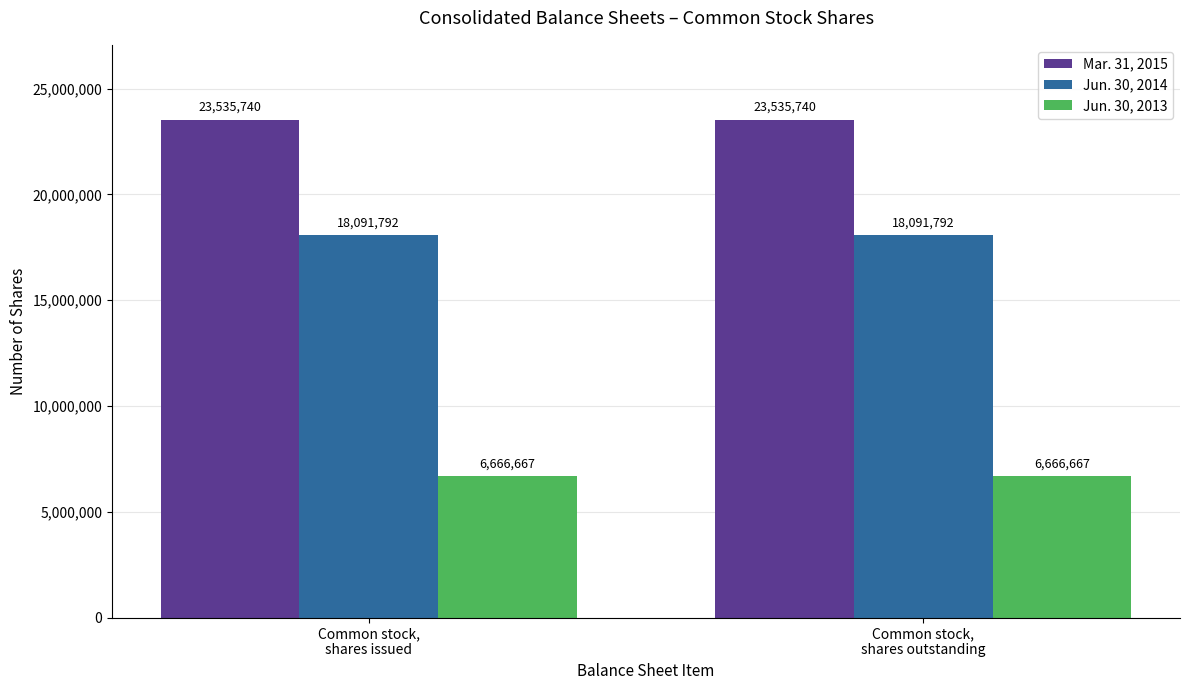

Reading left to right, transcribe all the data shown in this chart.

Mar. 31, 2015: 23535740	23535740
Jun. 30, 2014: 18091792	18091792
Jun. 30, 2013: 6666667	6666667